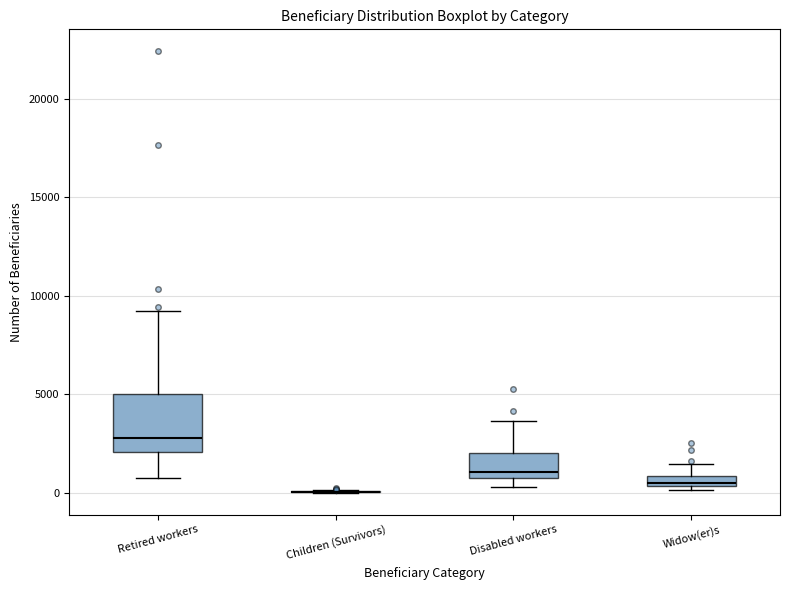

Comparing the boxes themselves (not the whiskers), which one is the tallest?

Retired workers